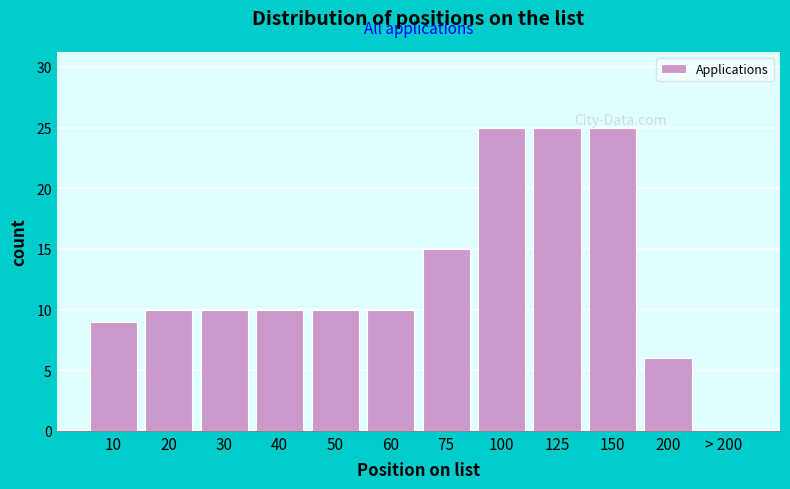

Reading left to right, extract all data points from this chart.

10=9	20=10	30=10	40=10	50=10	60=10	75=15	100=25	125=25	150=25	200=6	> 200=0